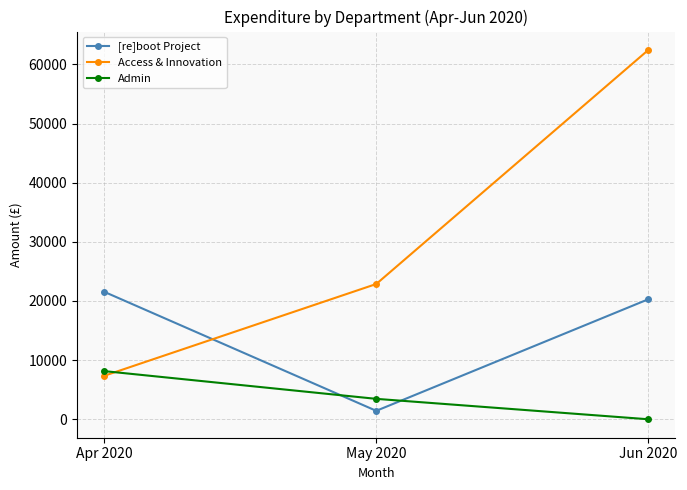

Where is Admin nearest to the value 4069?

May 2020